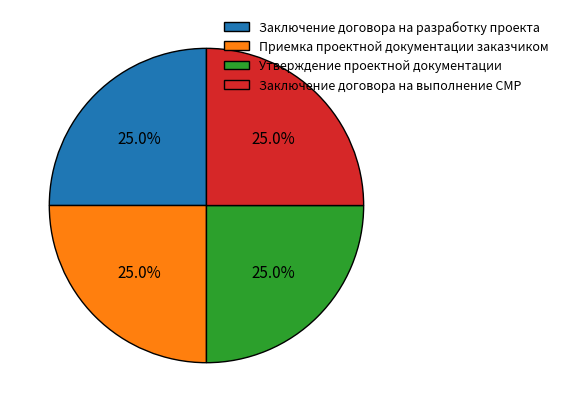

Does any single category account for the majority?

No